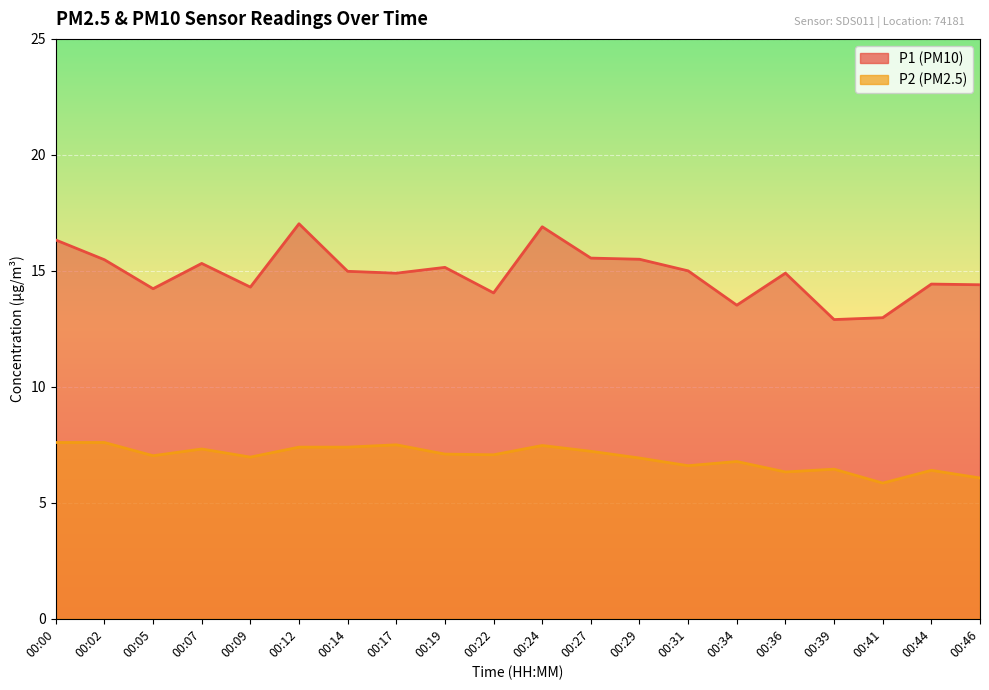

Which category has the lowest value in the P1 series?

00:39